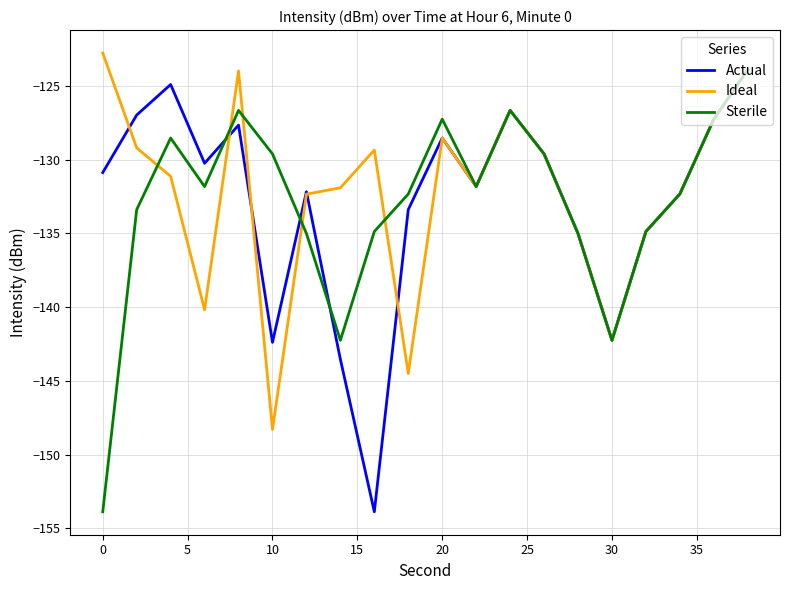

Count the number of categories in the chart.

20